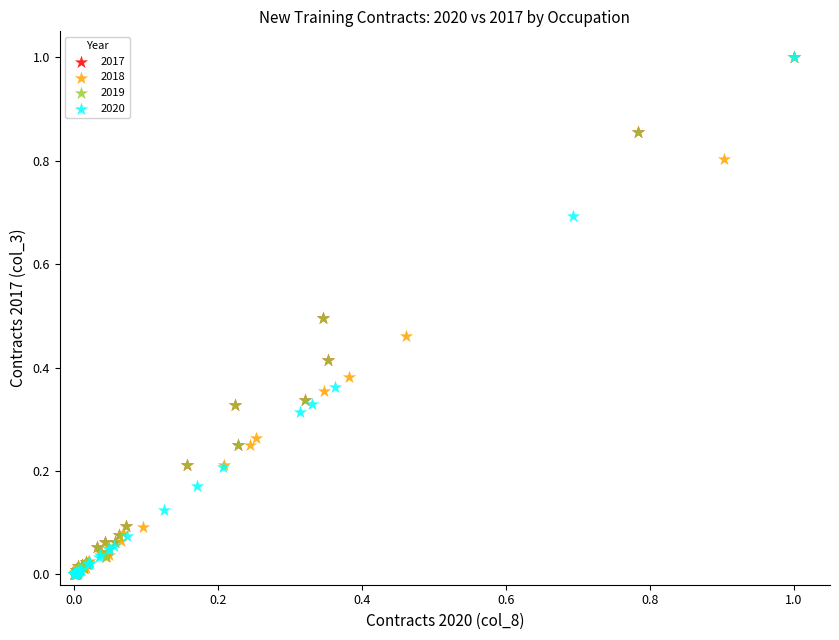

What are all the series names shown in the legend?

2017, 2018, 2019, 2020